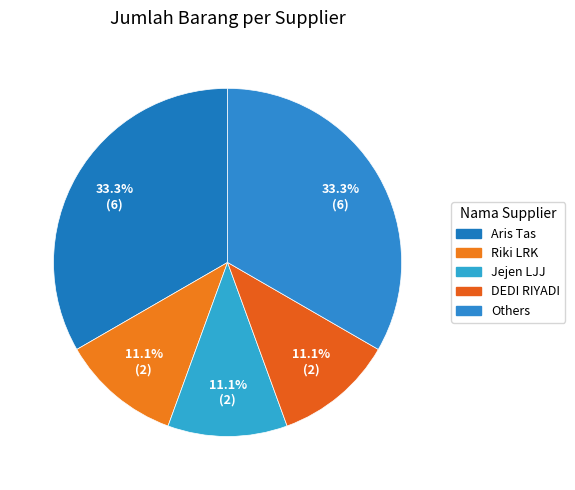

How many segments does this pie chart have?

5